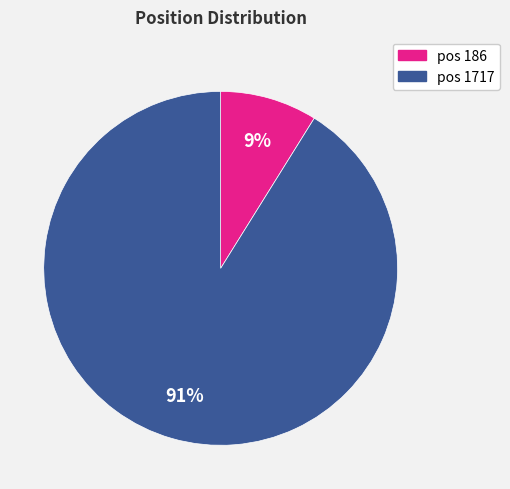

Which has a higher value, pos 1717 or pos 186?

pos 1717